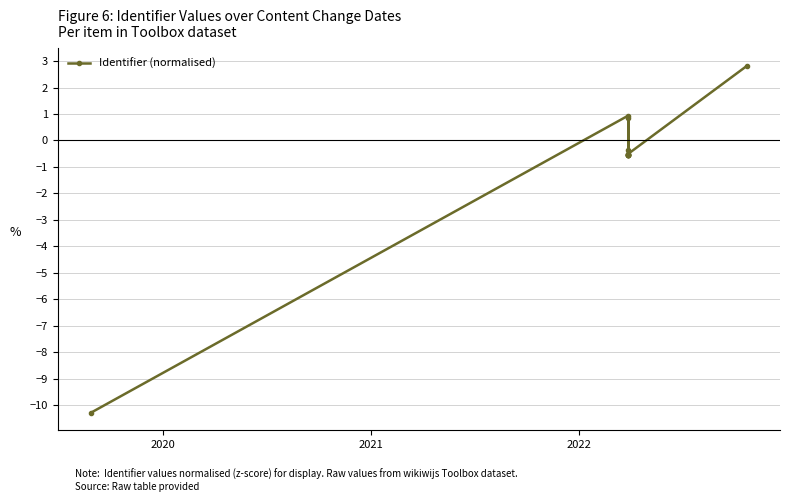

Reading left to right, what are all the values shown in this chart?

-10.3	0.9	-0.5	-0.5	-0.4	-0.5	-0.5	-0.5	0.9	-0.5	-0.5	-0.5	2.8